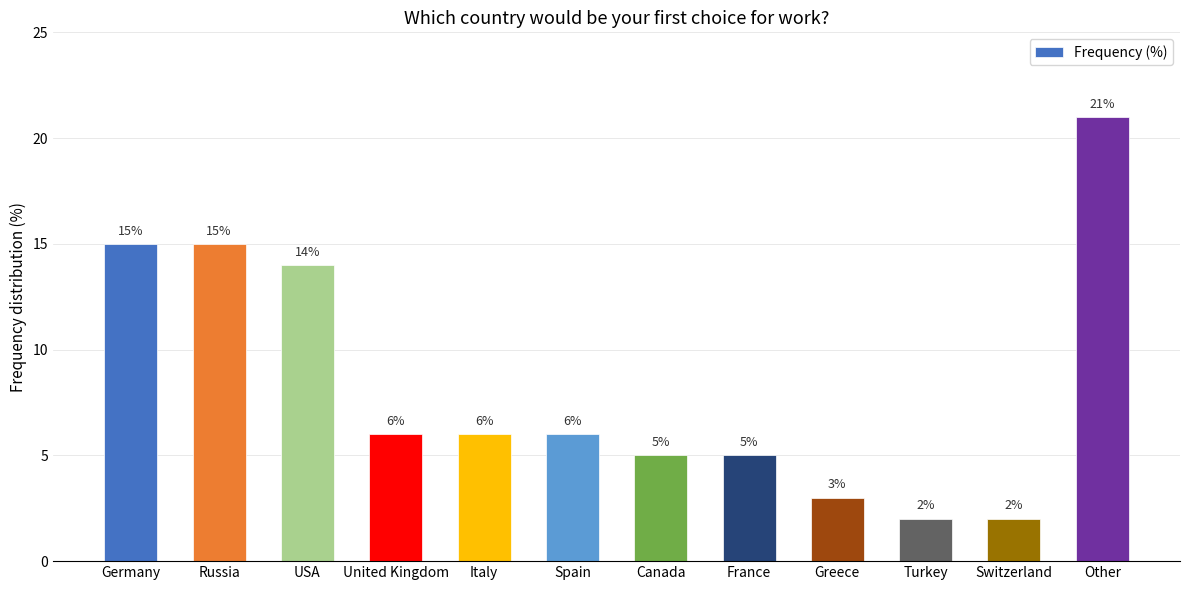

What is the average value?

8